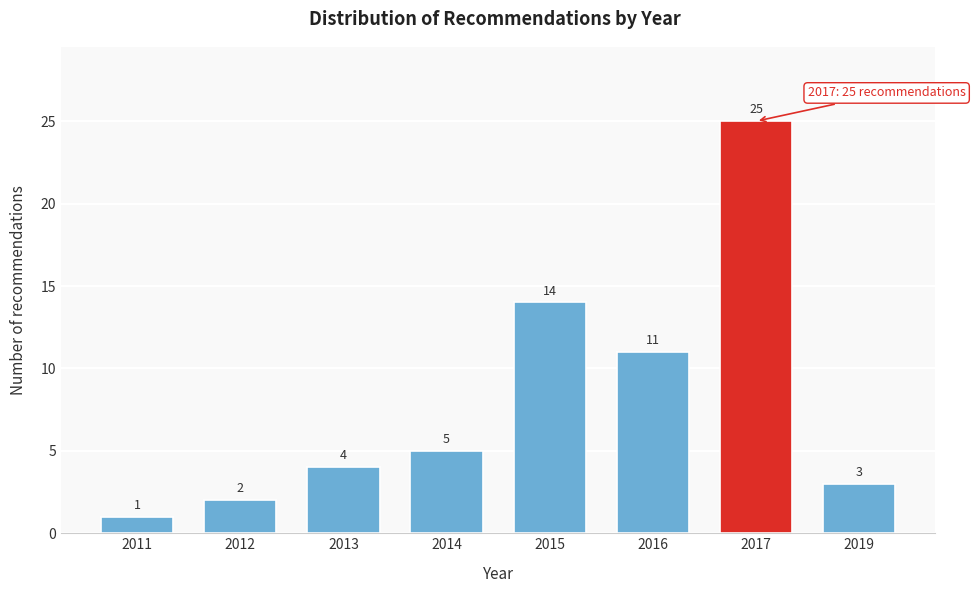

Reading left to right, what are all the values shown in this chart?

1	2	4	5	14	11	25	3